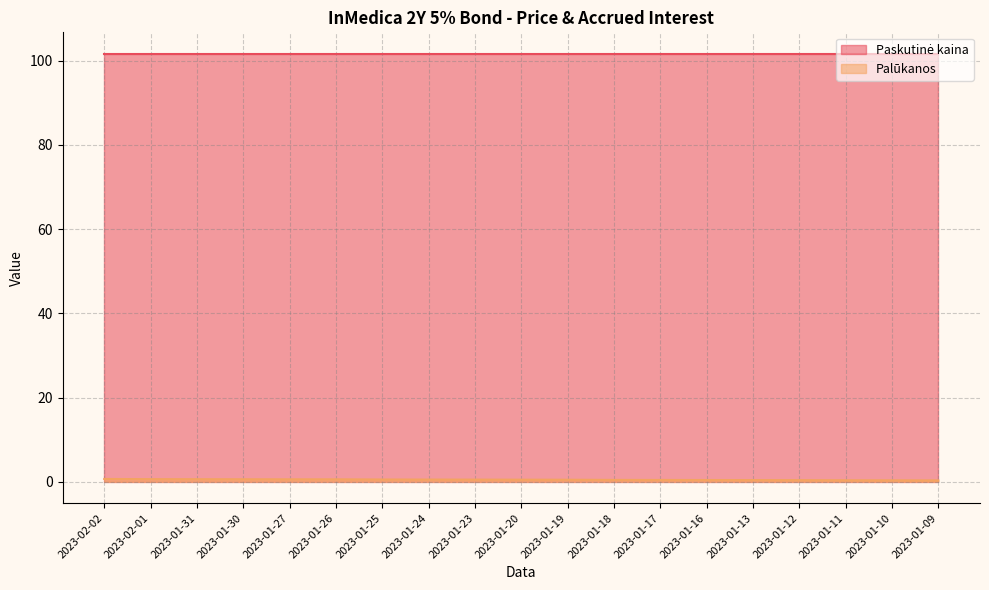

Rank the categories by value from lowest to highest.

2023-01-09, 2023-01-10, 2023-01-11, 2023-01-12, 2023-01-13, 2023-01-16, 2023-01-17, 2023-01-18, 2023-01-19, 2023-01-20, 2023-01-23, 2023-01-24, 2023-01-25, 2023-01-27, 2023-01-26, 2023-01-30, 2023-01-31, 2023-02-01, 2023-02-02